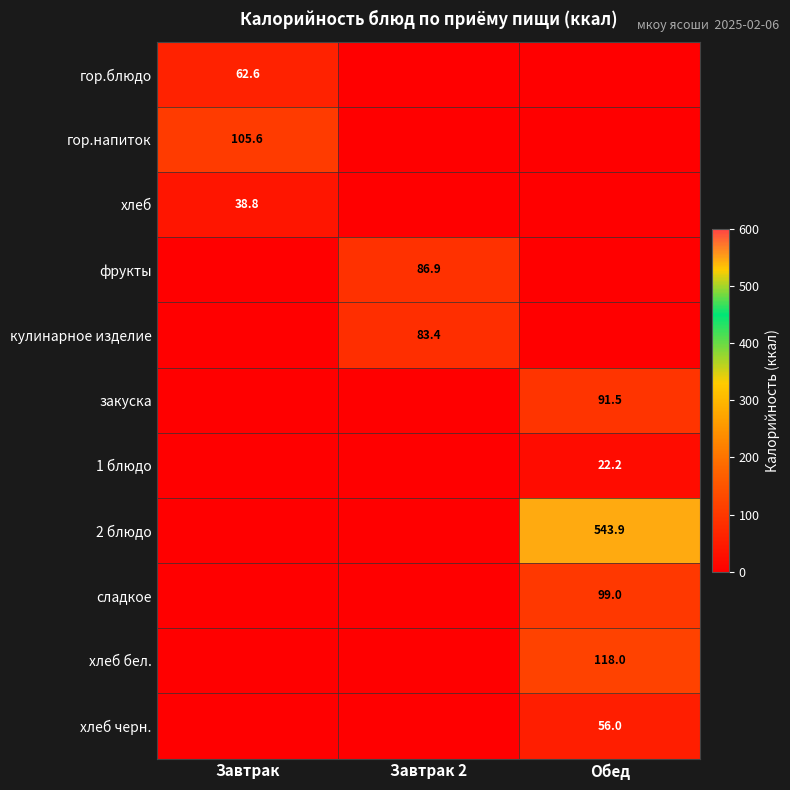

The гор.блюдо series shows 26.9 at Завтрак. True or false?

False